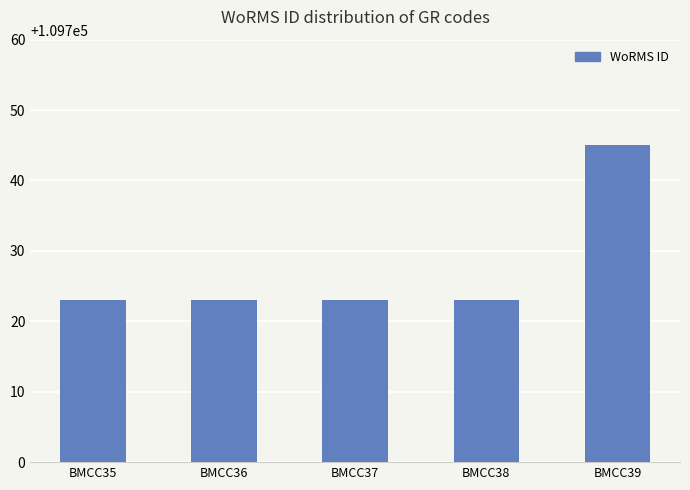

What is the sum of the values at BMCC36 and BMCC39?

219468